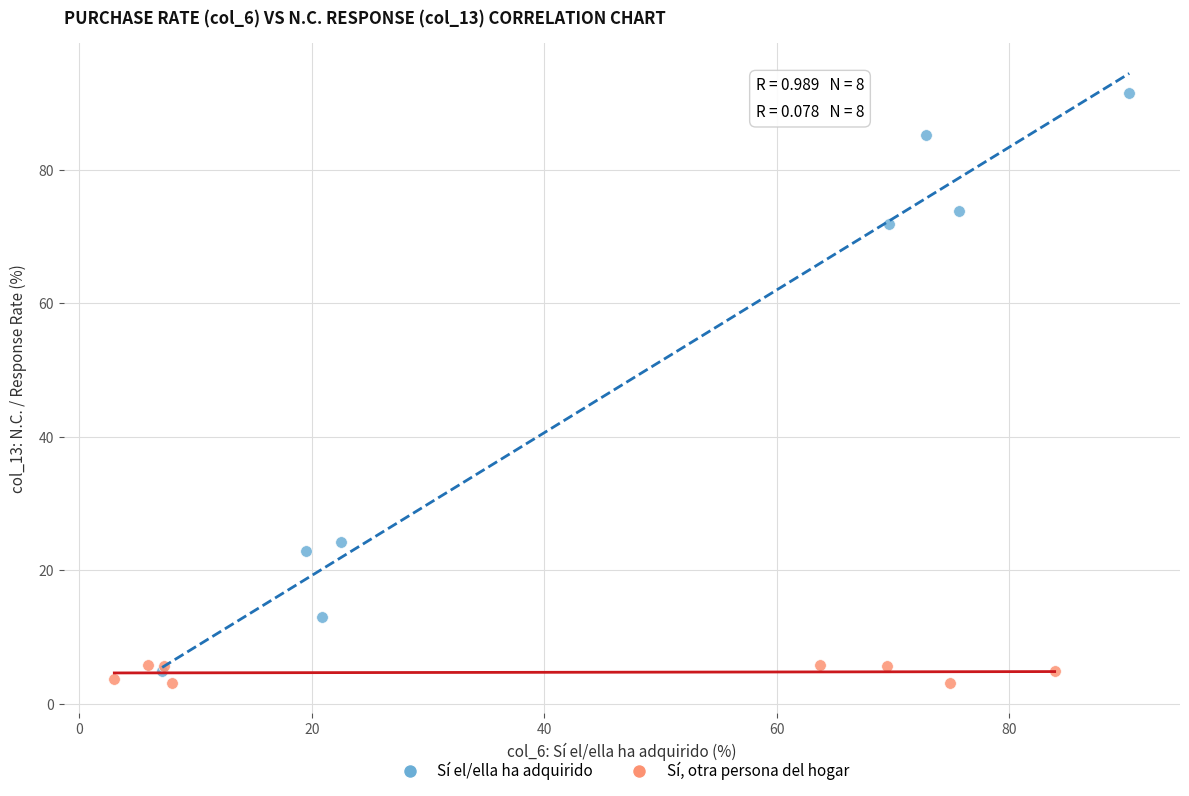

Which series has the largest Y range (max minus min)?

Sí el/ella ha adquirido